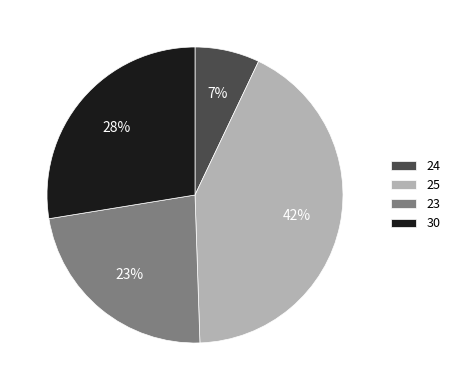

Does 30 account for over 50% of the chart?

No